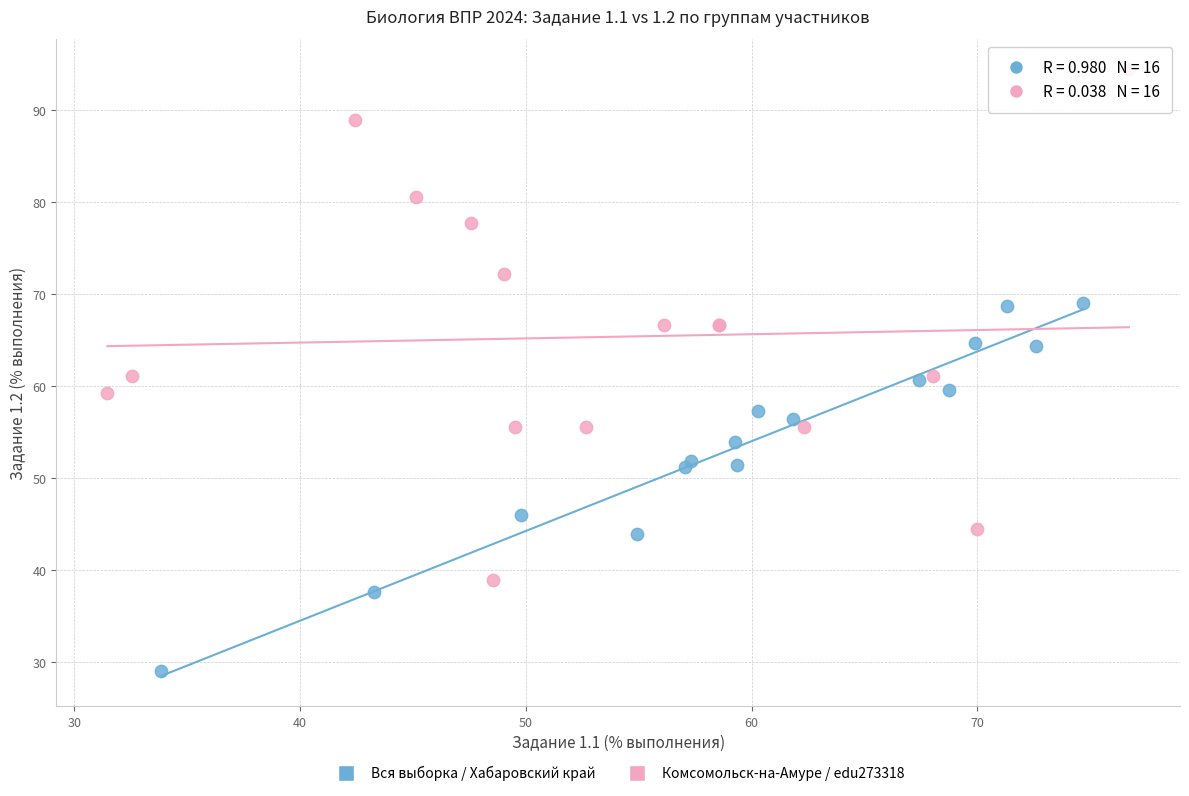

What are all the series names shown in the legend?

Вся выборка / Хабаровский край, Комсомольск-на-Амуре / edu273318